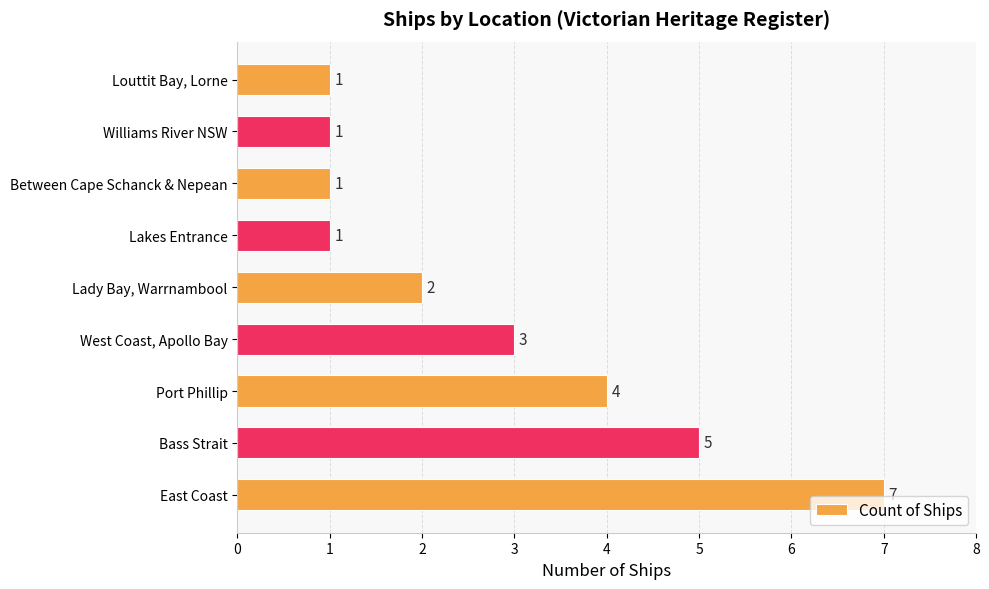

What is the average value?

3